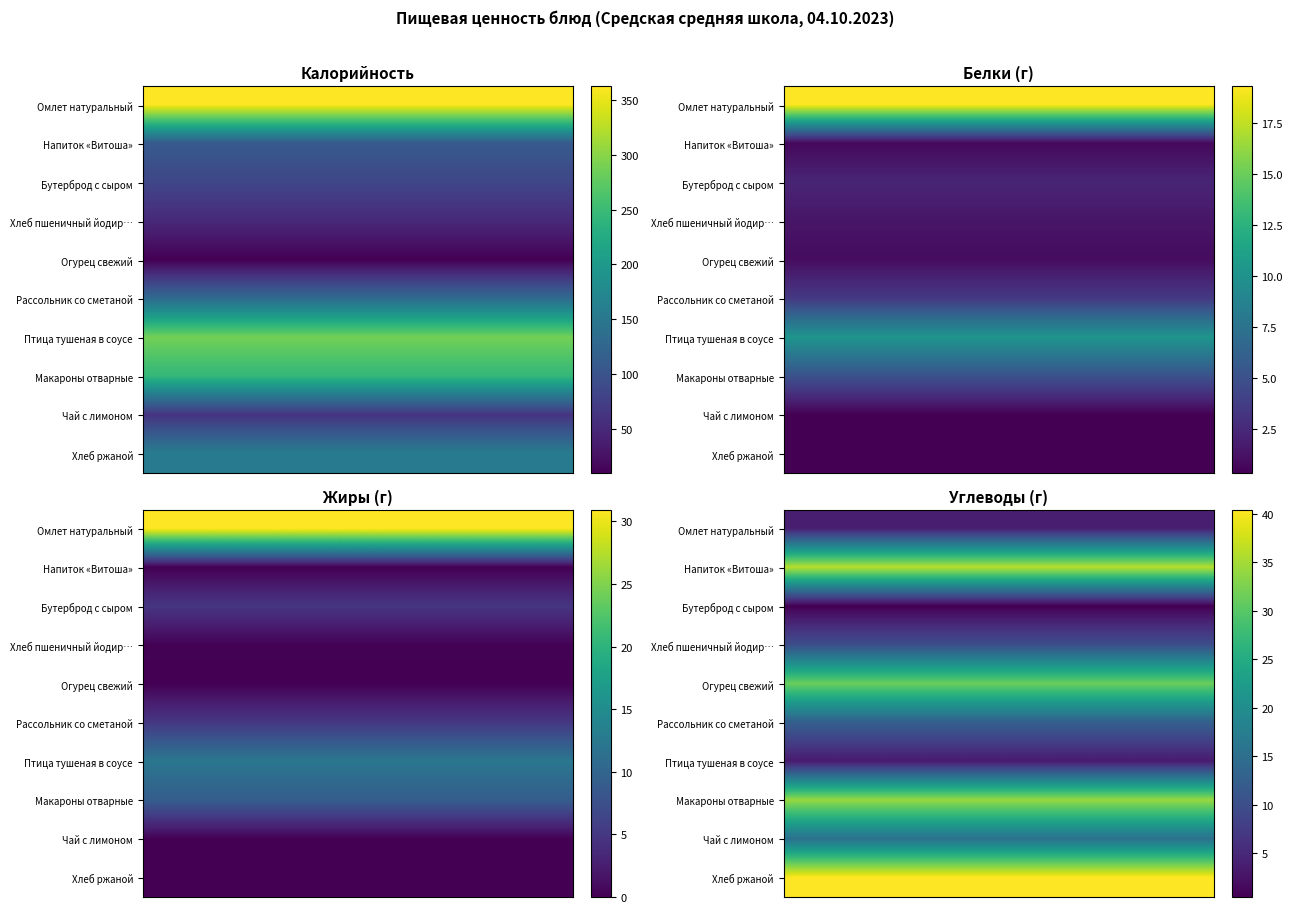

Which label corresponds to the largest value in the chart?

Калорийность